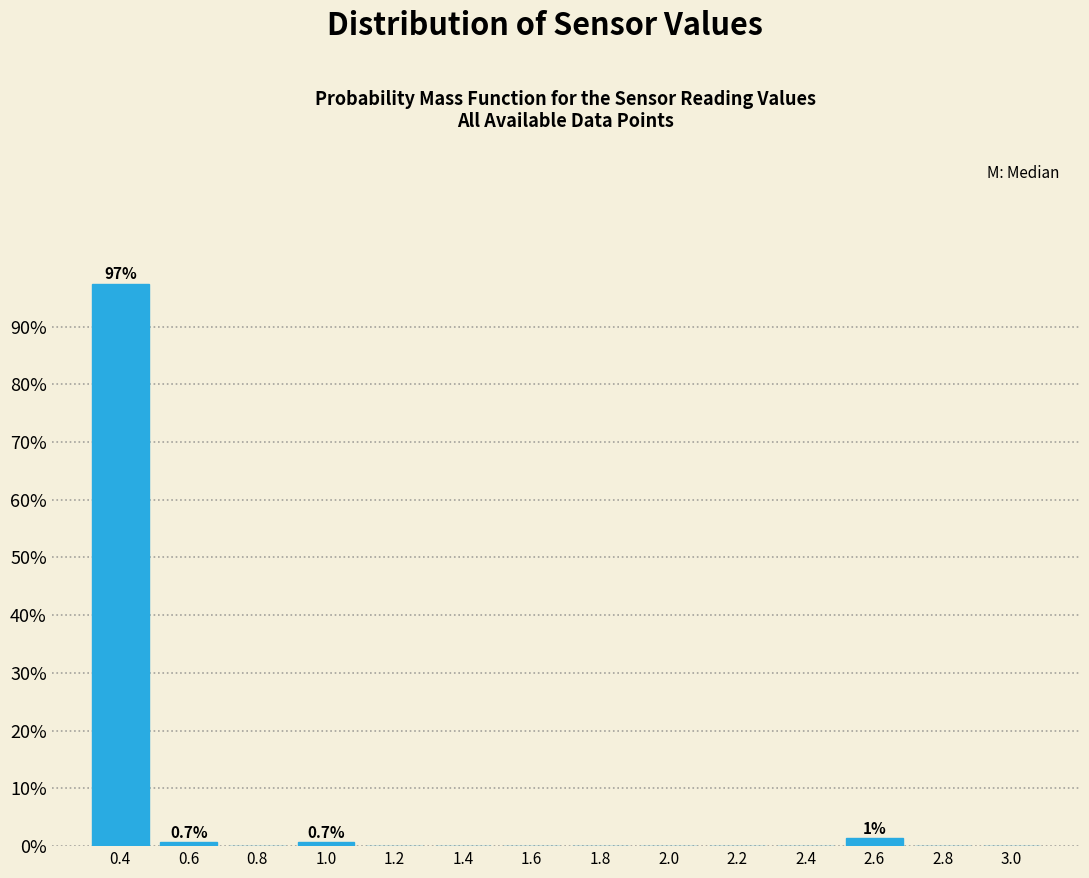

Over which range of the x-axis is the bar tallest?

0.3 to 0.5